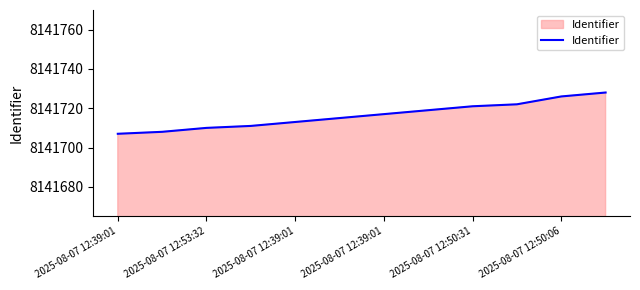

What is the smallest value displayed?

8141707